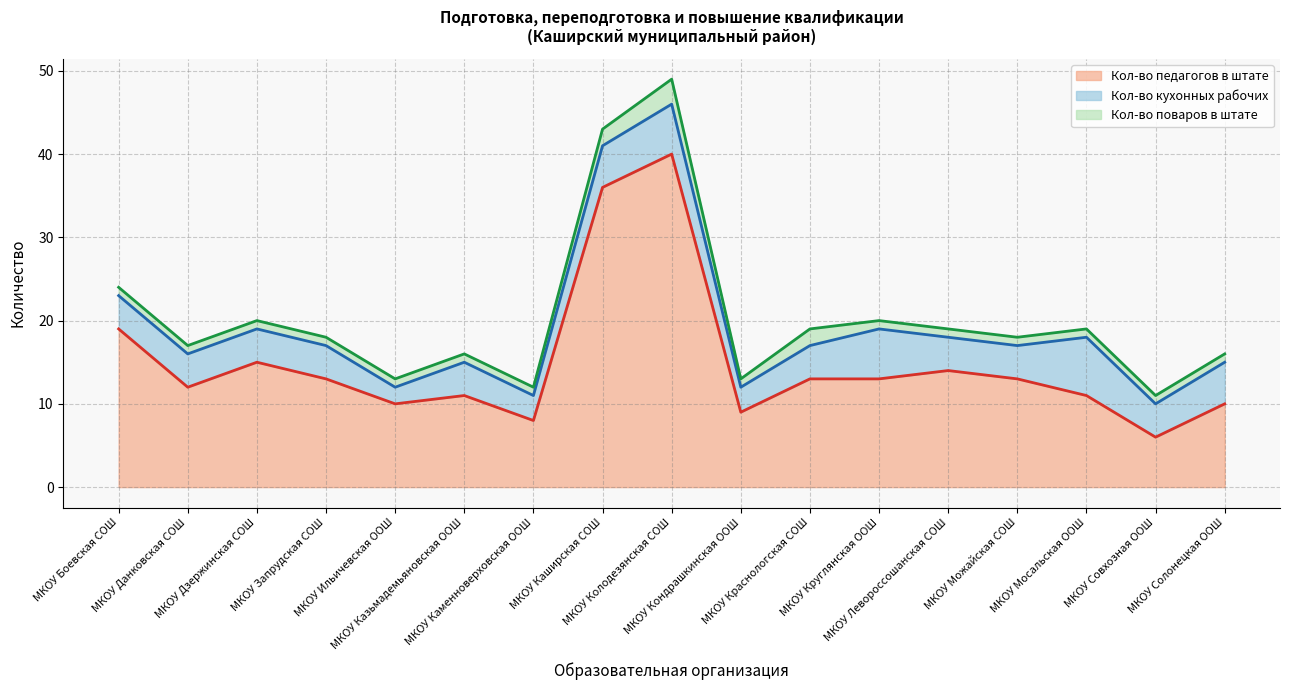

Count the number of categories in the chart.

17